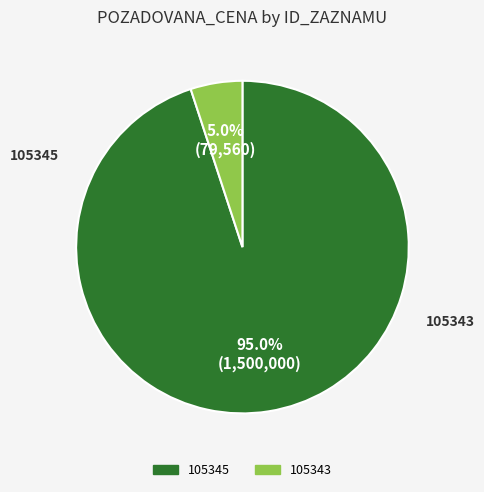

How many segments does this pie chart have?

2